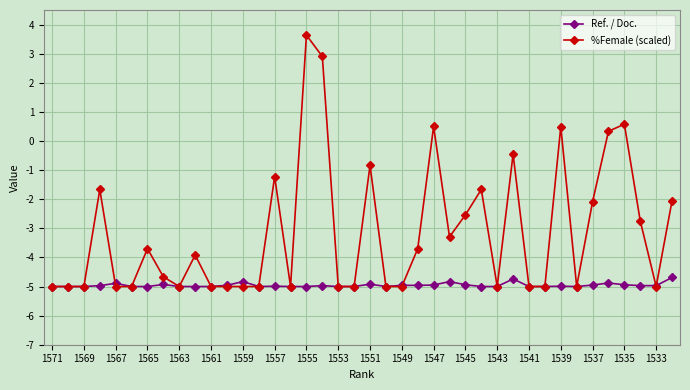

Rank the series by their average value, from lowest to highest.

Ref. / Doc., %Female (scaled)